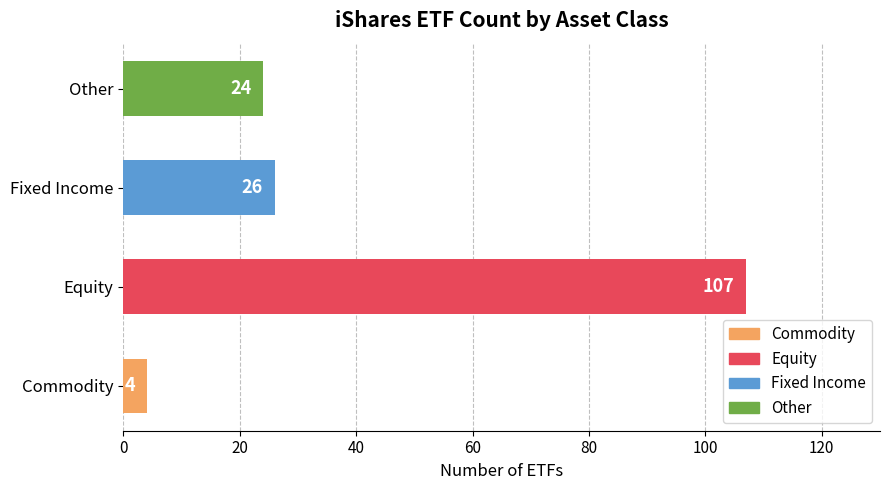

List the labels in order of value, smallest first.

Commodity, Other, Fixed Income, Equity